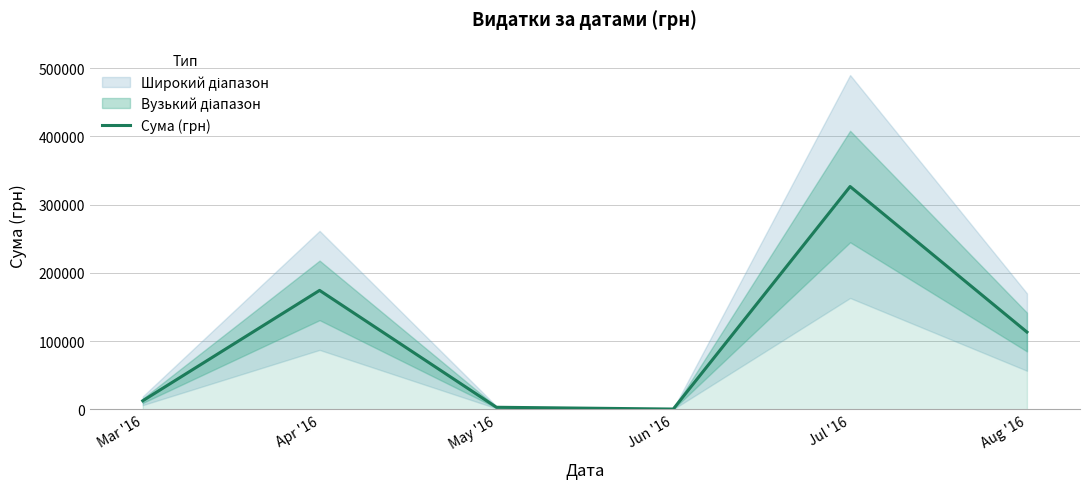

What is the label of the 1st point from the left?

Mar '16